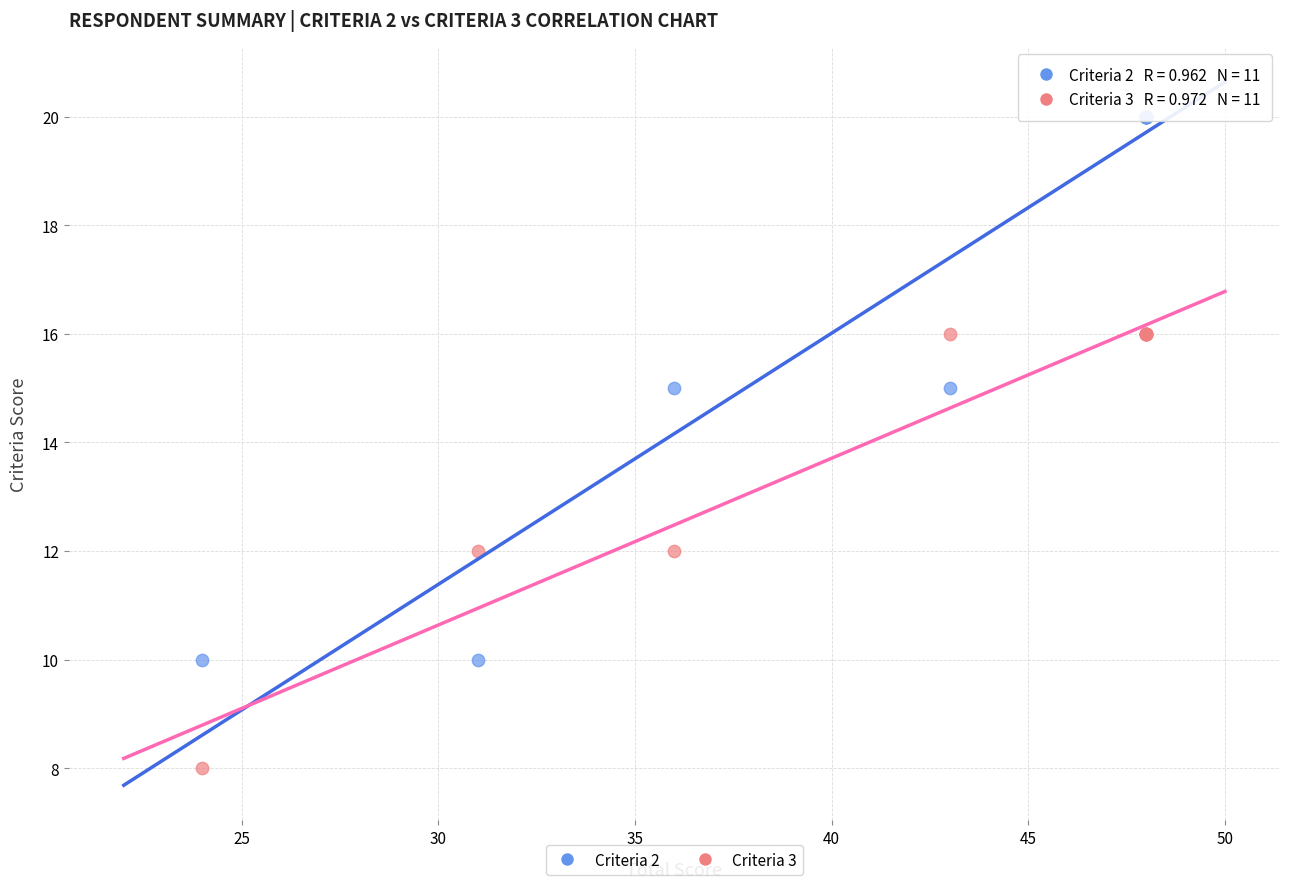

Which series has the largest Y range (max minus min)?

Criteria 2